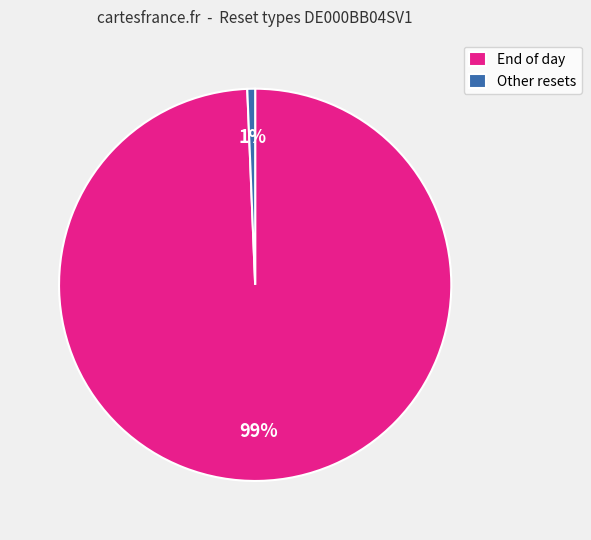

Is the sum of Other resets and End of day greater than half?

Yes